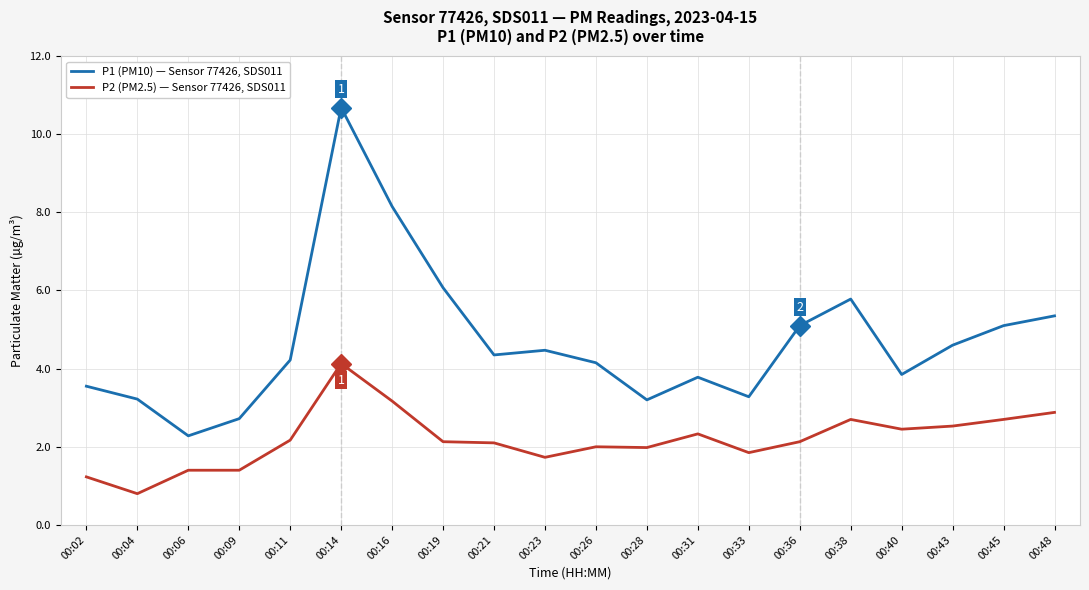

List the series in order of their overall mean, lowest first.

P2 (PM2.5) — Sensor 77426, SDS011, P1 (PM10) — Sensor 77426, SDS011